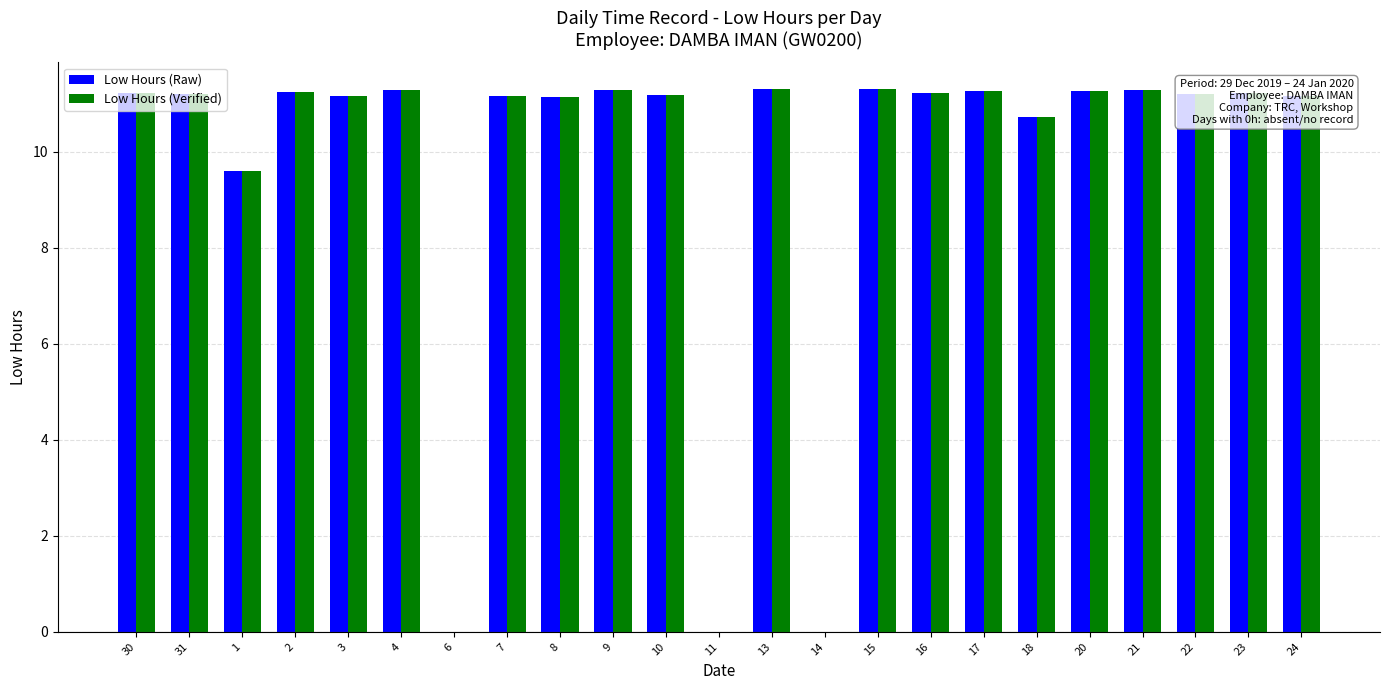

The value of Low Hours (Verified) at 6 is 3.4. True or false?

False